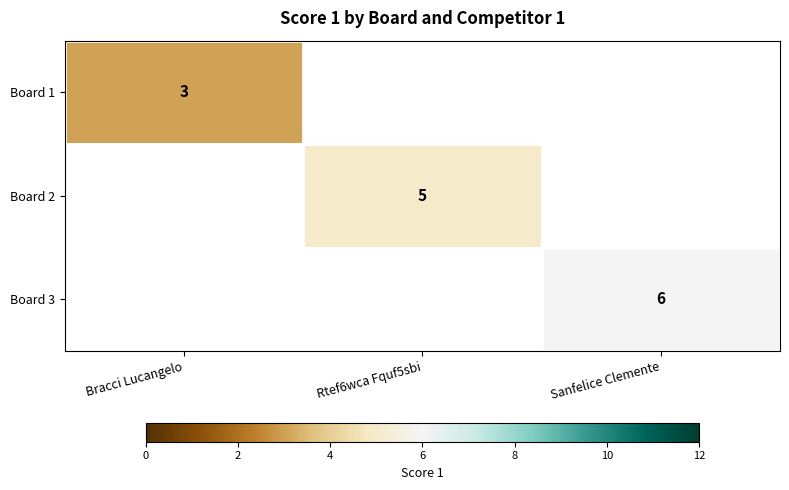

Which category has the highest value across all series?

Sanfelice Clemente